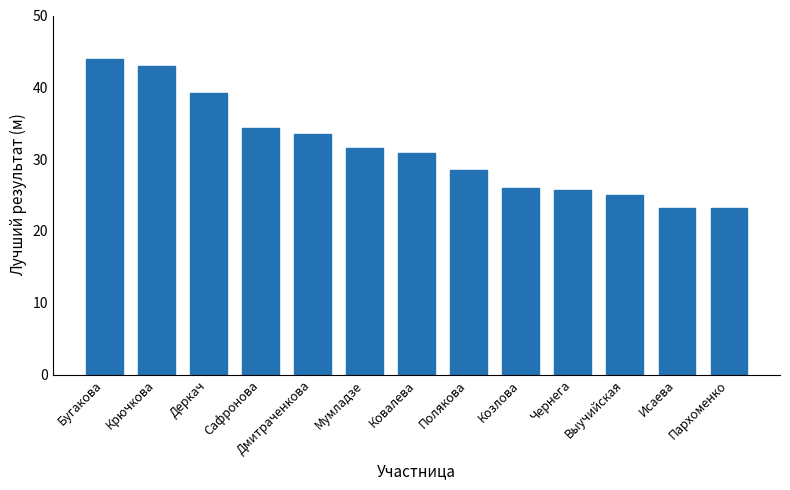

What is the label of the 12th bar from the left?

Исаева